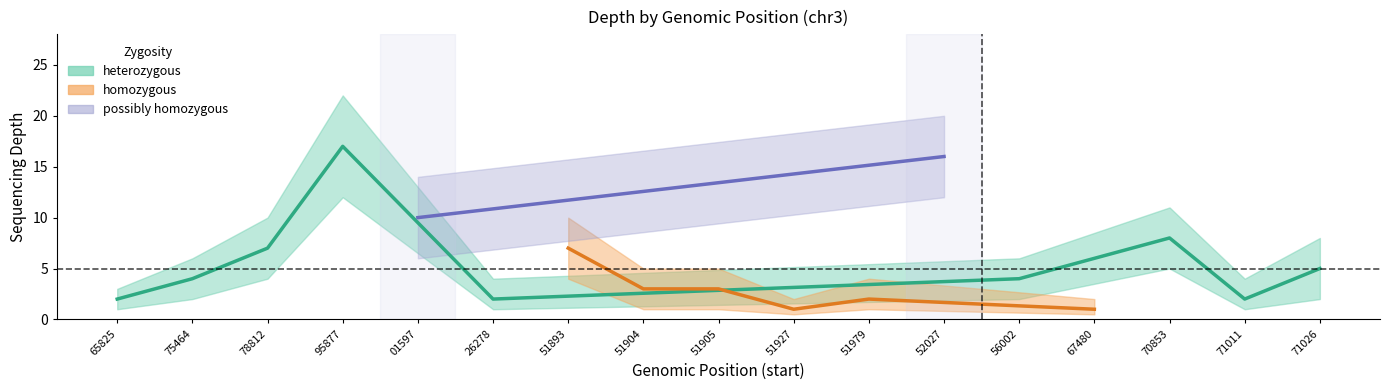

Approximately how many times larger is the value at 163456002 compared to 163401597?

0.4